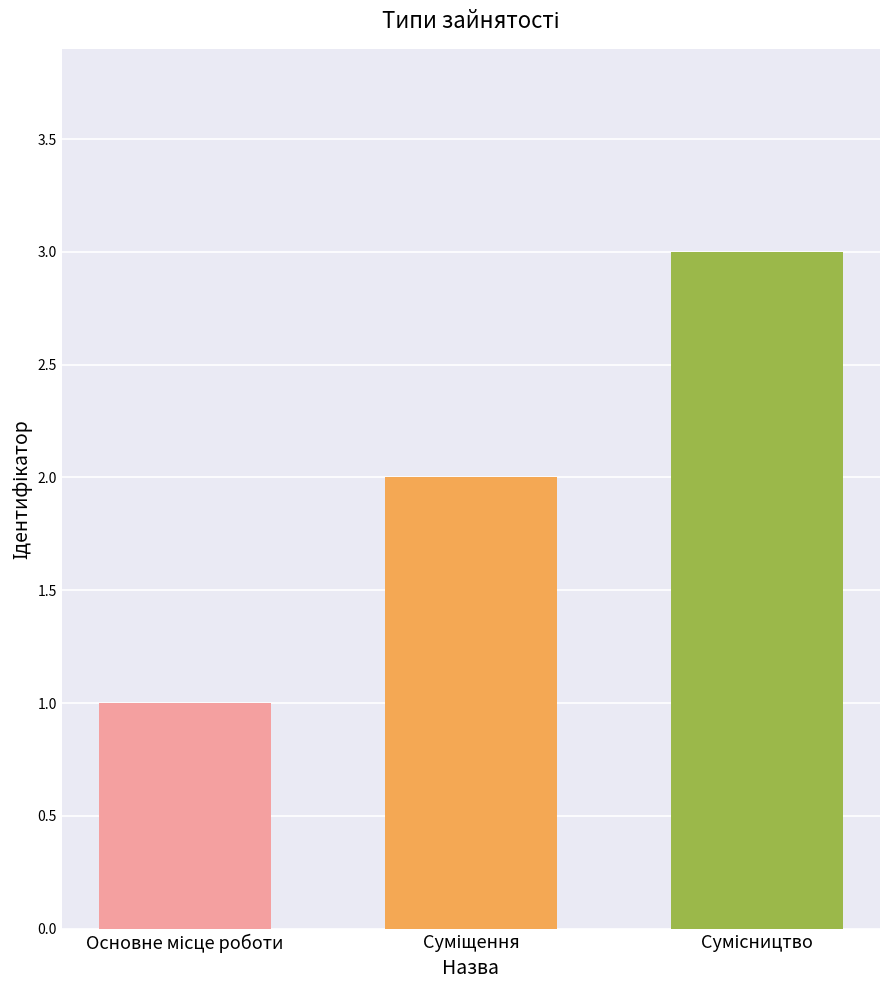

What is the greatest value displayed?

3